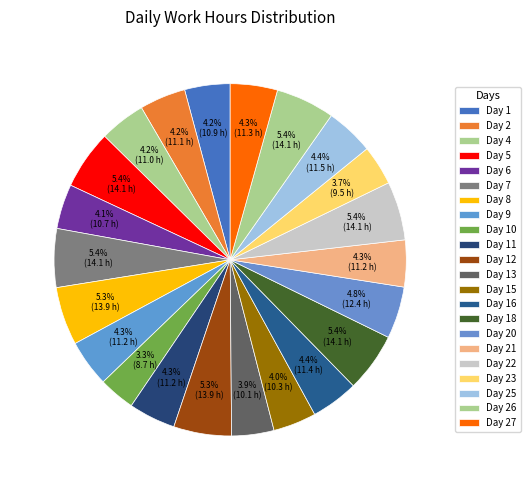

To the nearest percent, what percentage of the pie is Day 22?

5%